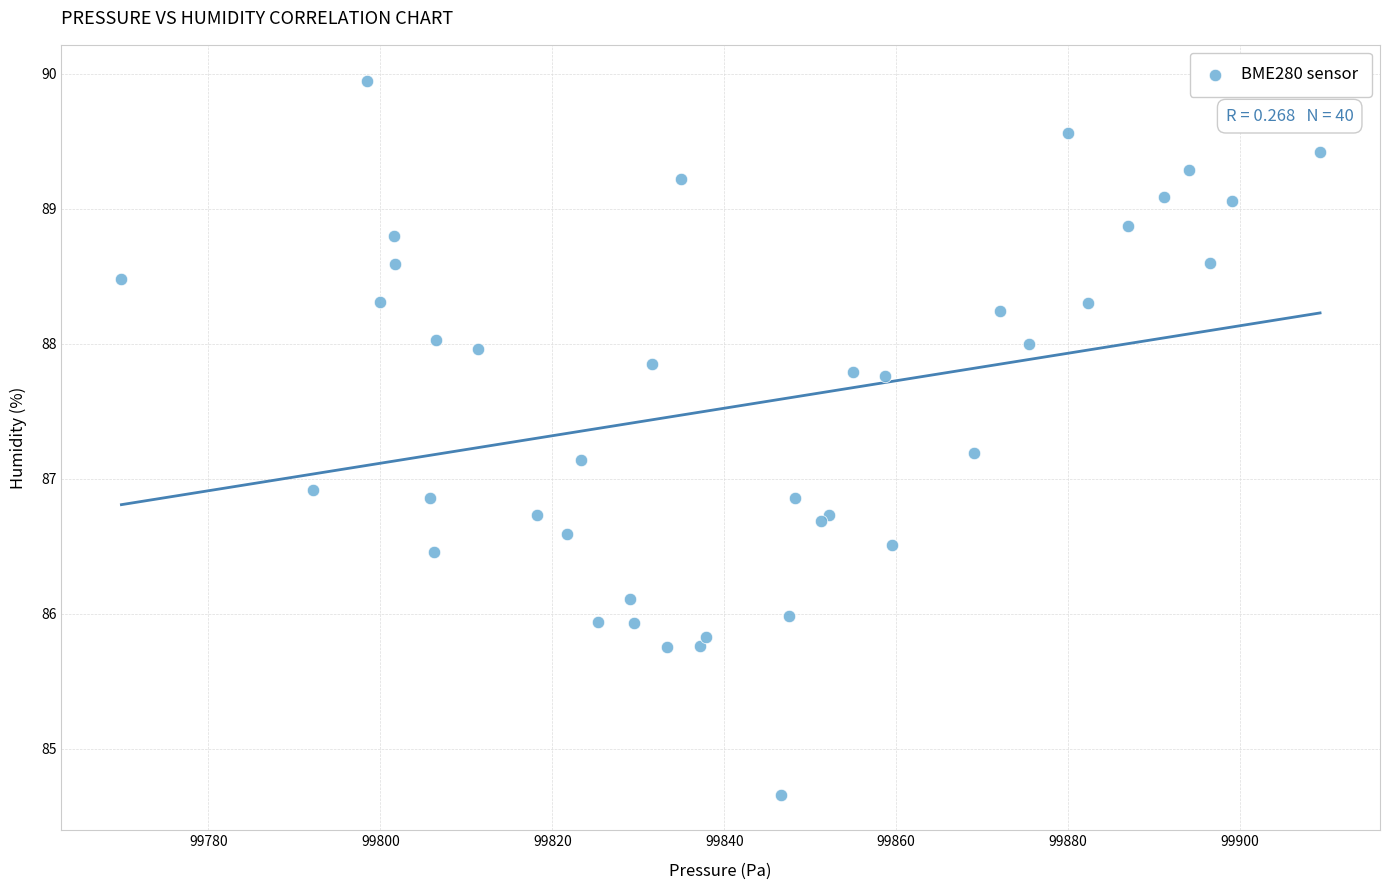

What Y value in the scatter plot is closest to 87?

86.9